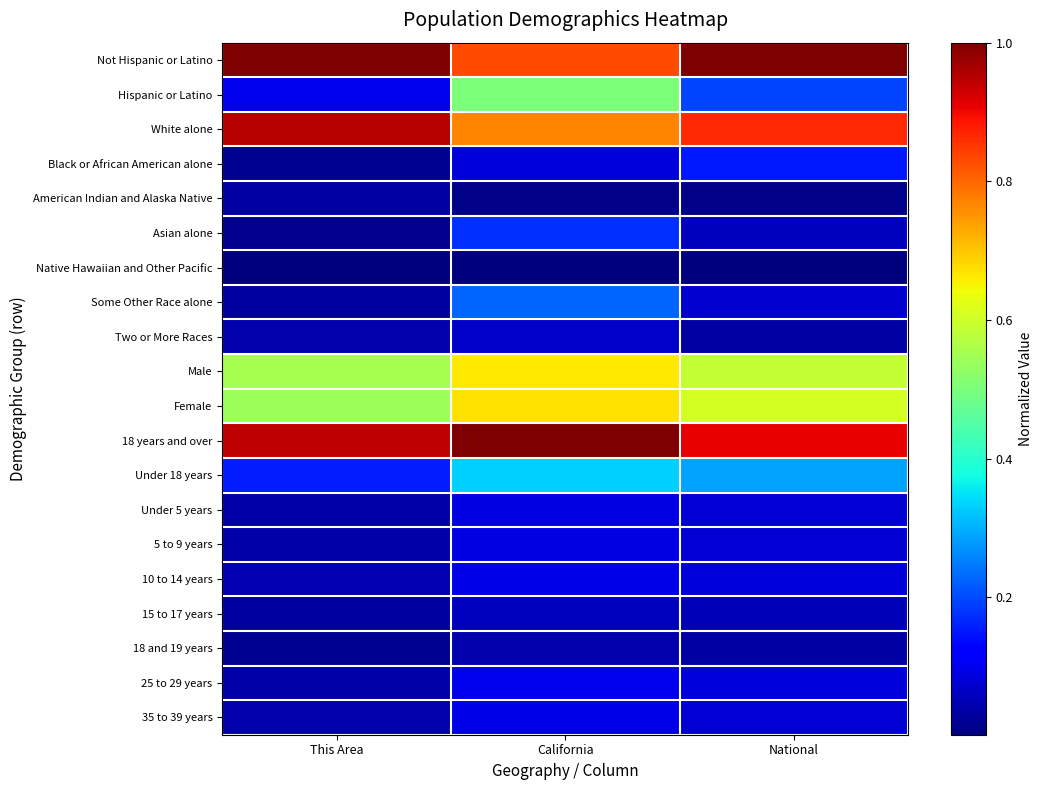

Between California and This Area, which is larger?

This Area